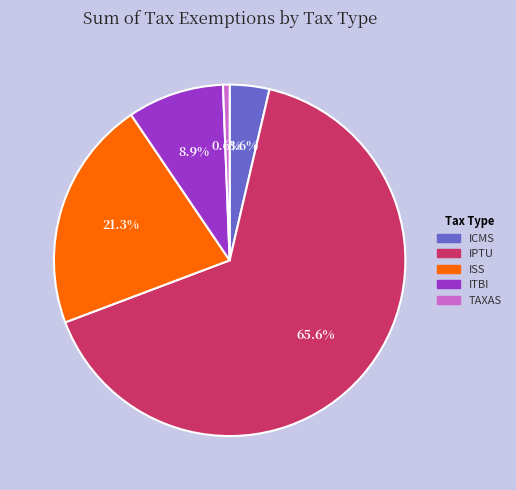

To the nearest percent, what percentage of the pie is ISS?

21%